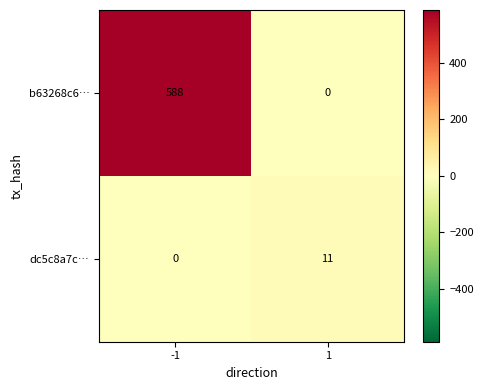

What is the average value of the b63268c6… series?

294